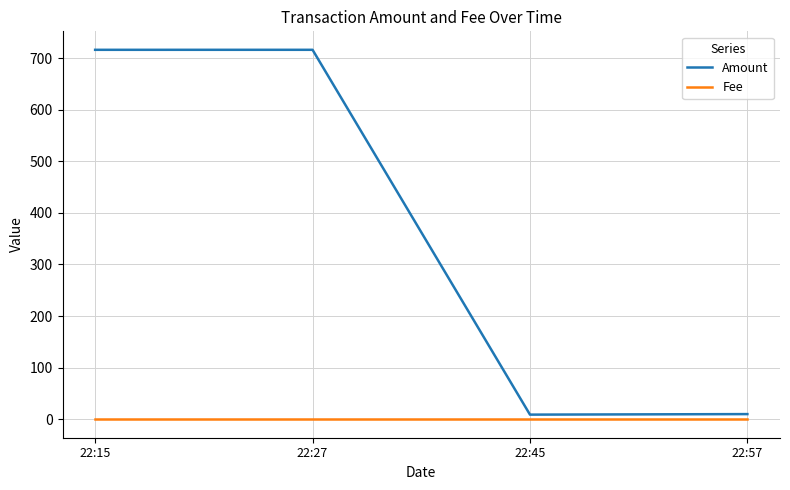

The Fee series shows 0.0 at 22:45. True or false?

True